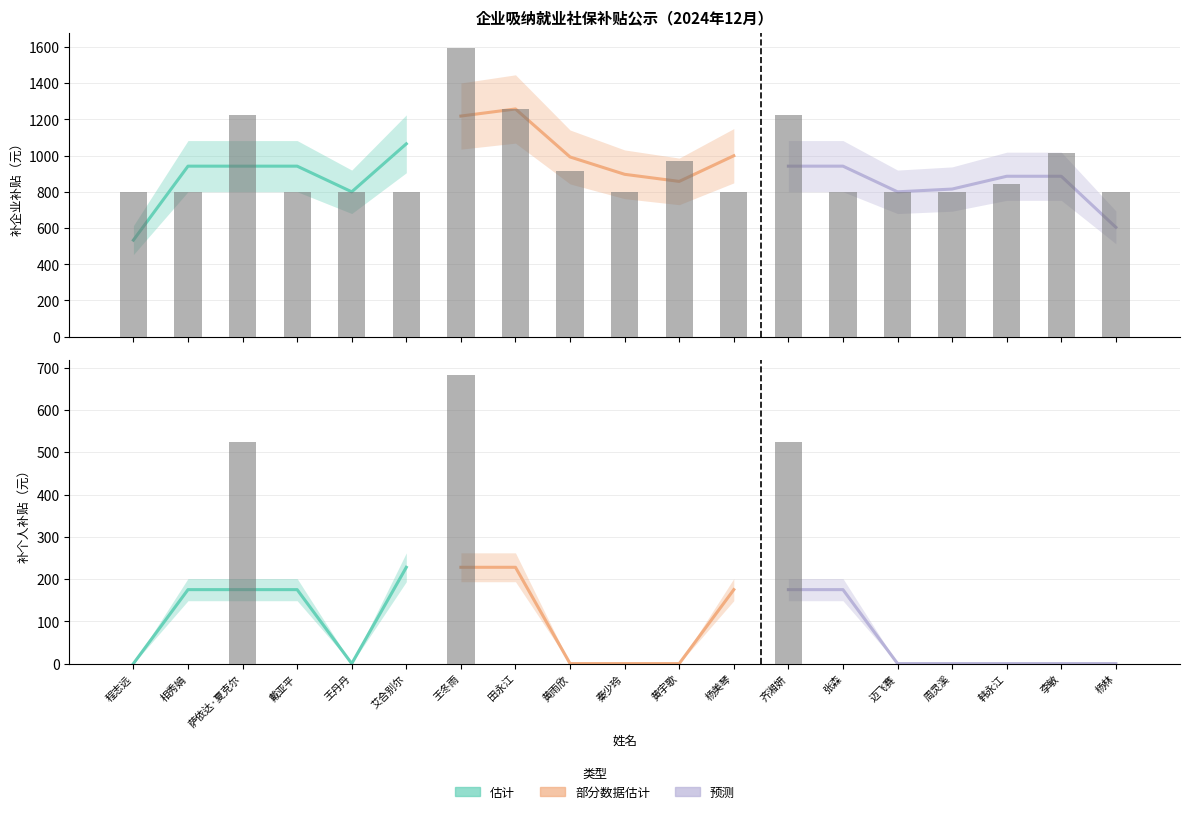

Reading left to right, what are all the values shown in this chart?

补企业: 799.8	799.8	1224.8	799.8	799.8	799.8	1594.7	1259.4	917.3	799.8	972.3	799.8	1224.8	799.8	799.8	799.8	845.6	1011.7	799.8
补个人: 0.0	0.0	524.9	0.0	0.0	0.0	683.5	0.0	0.0	0.0	0.0	0.0	524.9	0.0	0.0	0.0	0.0	0.0	0.0